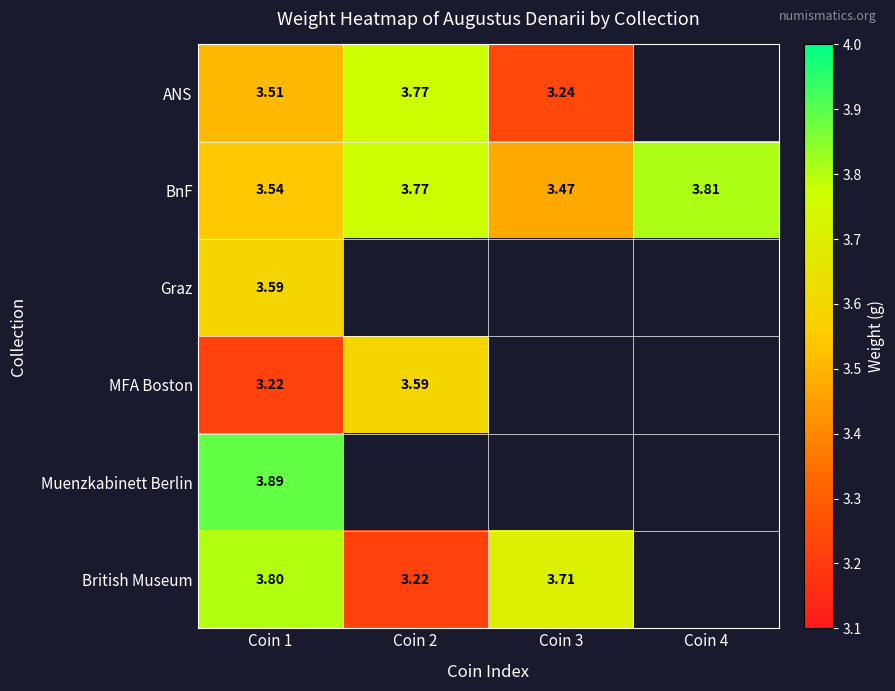

What is the total value across all series at Coin 1?

21.6